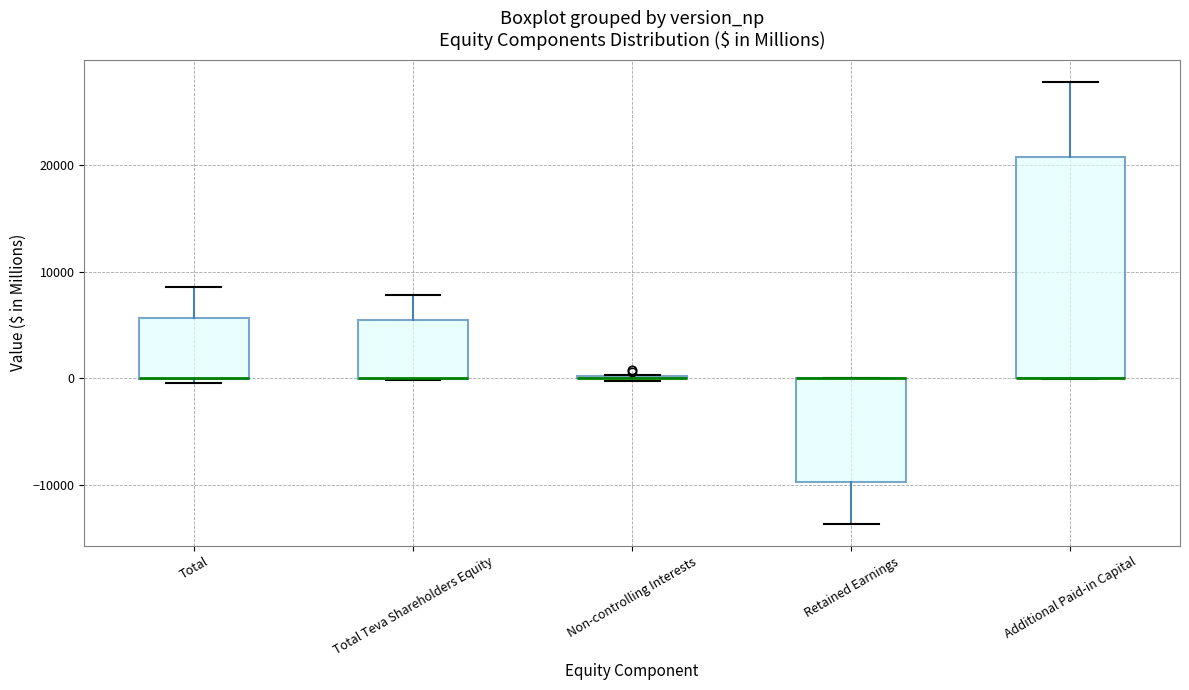

Reading left to right, read every box against the y-axis: the position of its median line, the range the box covers, and the ends of its whiskers. The values are not printed on the chart, so give them approximately, as read against the axis.

Total: median 0 (drawn on the box's lower edge), box 0 to 6000, whiskers 0 (just below the box's lower edge) to 9000
Total Teva Shareholders Equity: median 0 (drawn on the box's lower edge), box 0 to 5000, whiskers 0 to 8000
Non-controlling Interests: box collapsed to a line at 0, whiskers 0 to 0
Retained Earnings: median 0 (drawn on the box's upper edge), box -10000 to 0, whiskers -14000 to 0
Additional Paid-in Capital: median 0 (drawn on the box's lower edge), box 0 to 21000, whiskers 0 to 28000